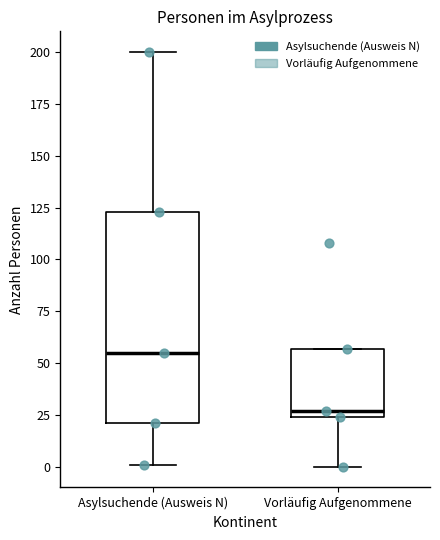

Which box's median line is the highest?

Asylsuchende (Ausweis N)